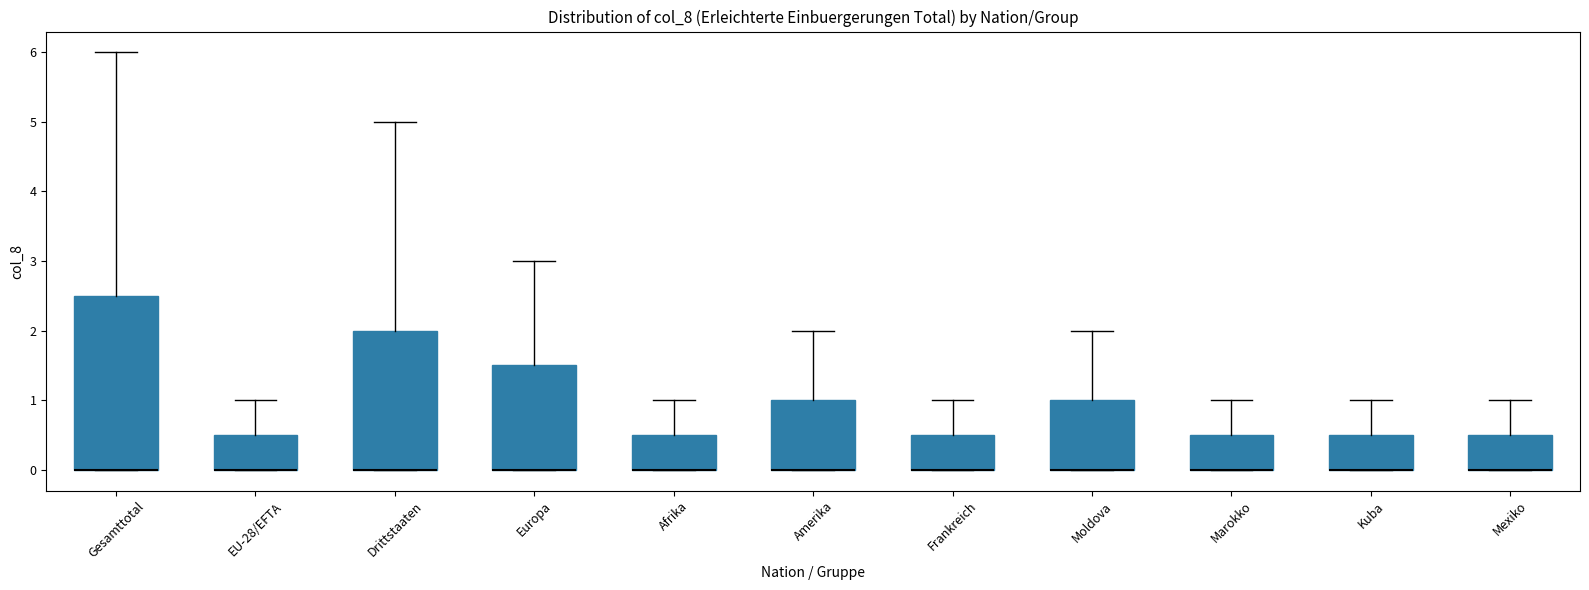

Reading left to right, transcribe this box plot: for each box, give where its median line is, the range the box spans, and where its two whiskers end, as read against the y-axis. The values are not printed on the chart, so give them approximately, as read against the axis.

Gesamttotal: median 0.0 (drawn on the box's lower edge), box 0.0 to 2.5, whiskers 0.0 to 6.0
EU-28/EFTA: median 0.0 (drawn on the box's lower edge), box 0.0 to 0.5, whiskers 0.0 to 1.0
Drittstaaten: median 0.0 (drawn on the box's lower edge), box 0.0 to 2.0, whiskers 0.0 to 5.0
Europa: median 0.0 (drawn on the box's lower edge), box 0.0 to 1.5, whiskers 0.0 to 3.0
Afrika: median 0.0 (drawn on the box's lower edge), box 0.0 to 0.5, whiskers 0.0 to 1.0
Amerika: median 0.0 (drawn on the box's lower edge), box 0.0 to 1.0, whiskers 0.0 to 2.0
Frankreich: median 0.0 (drawn on the box's lower edge), box 0.0 to 0.5, whiskers 0.0 to 1.0
Moldova: median 0.0 (drawn on the box's lower edge), box 0.0 to 1.0, whiskers 0.0 to 2.0
Marokko: median 0.0 (drawn on the box's lower edge), box 0.0 to 0.5, whiskers 0.0 to 1.0
Kuba: median 0.0 (drawn on the box's lower edge), box 0.0 to 0.5, whiskers 0.0 to 1.0
Mexiko: median 0.0 (drawn on the box's lower edge), box 0.0 to 0.5, whiskers 0.0 to 1.0